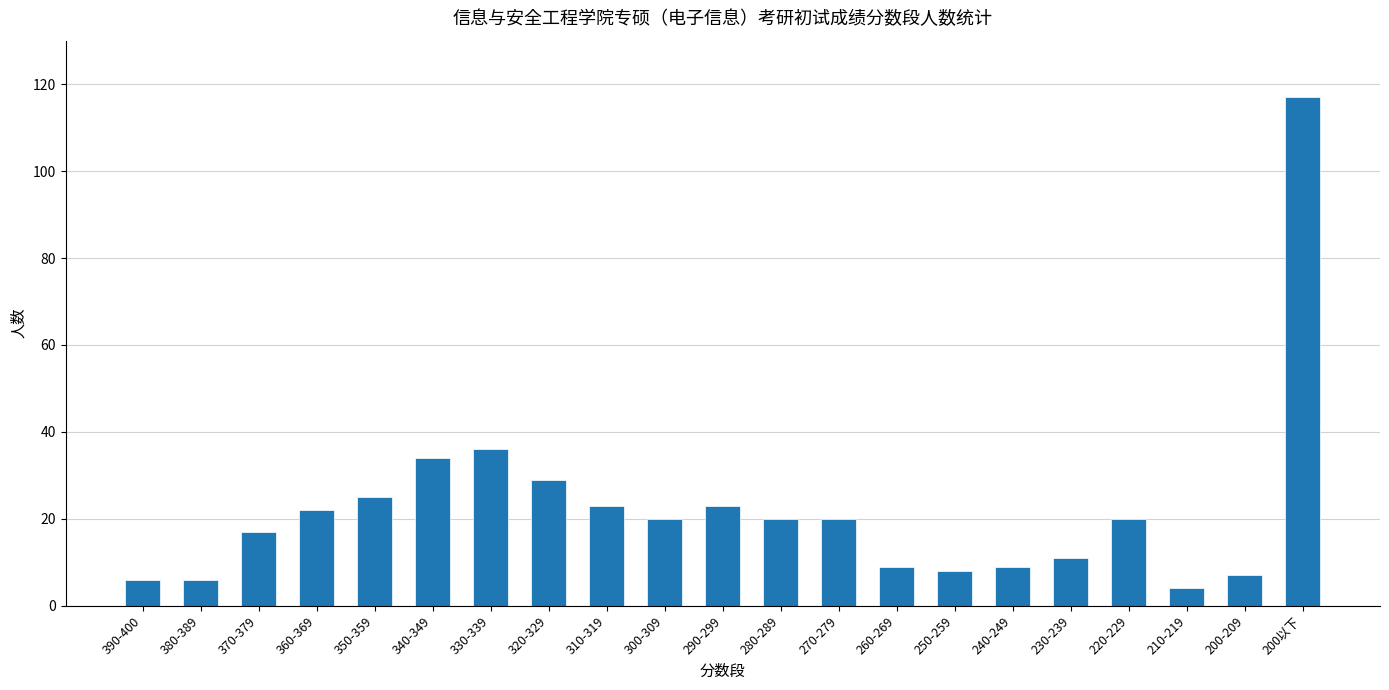

What is the sum of all values?

466